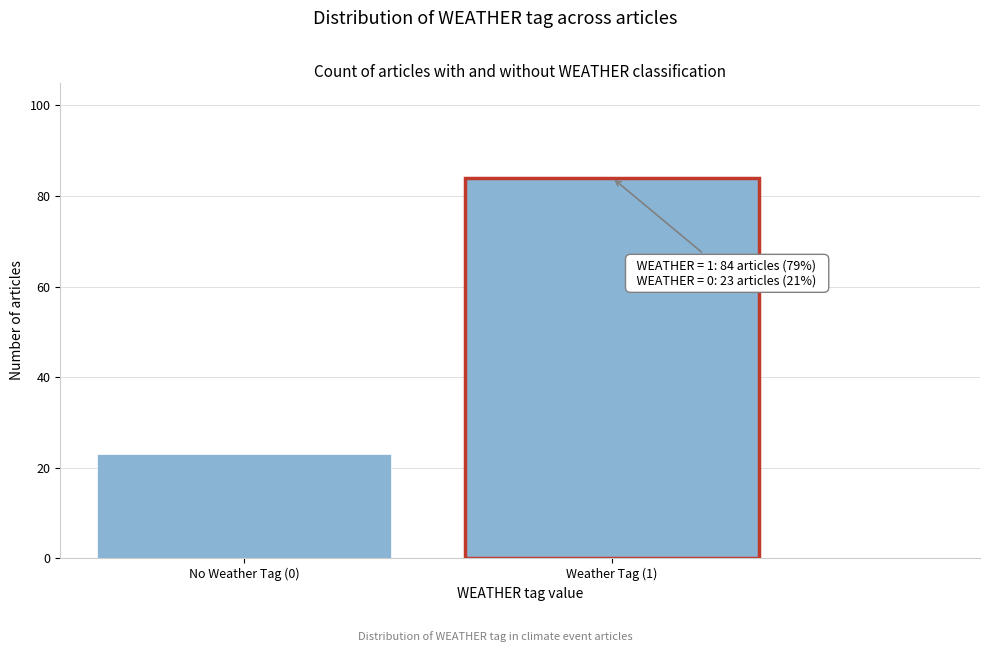

Reading right to left, transcribe all the data shown in this chart.

Weather Tag (1)=84	No Weather Tag (0)=23